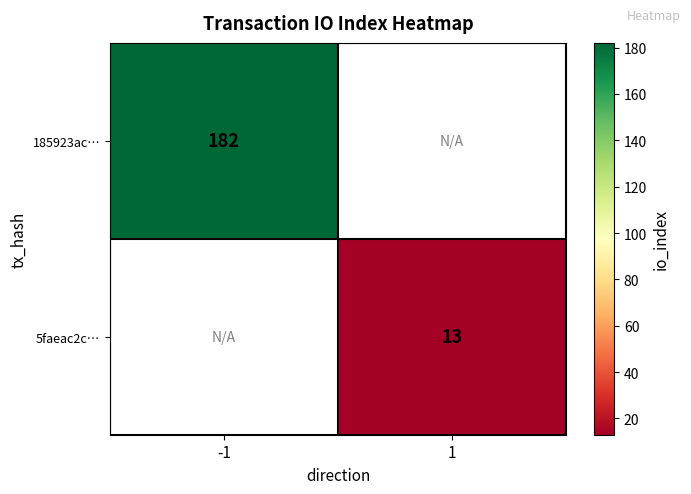

What is the minimum value shown in the chart?

13.0